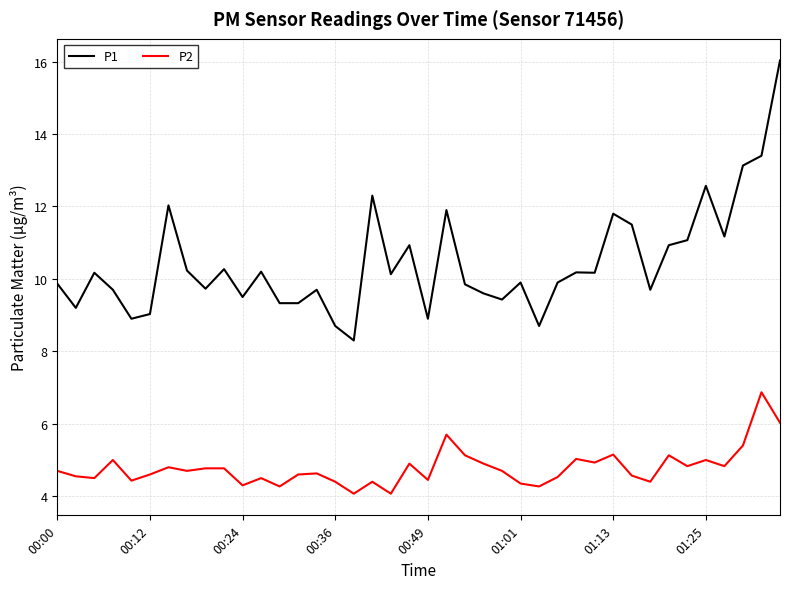

Which series has the largest total across all categories?

P1